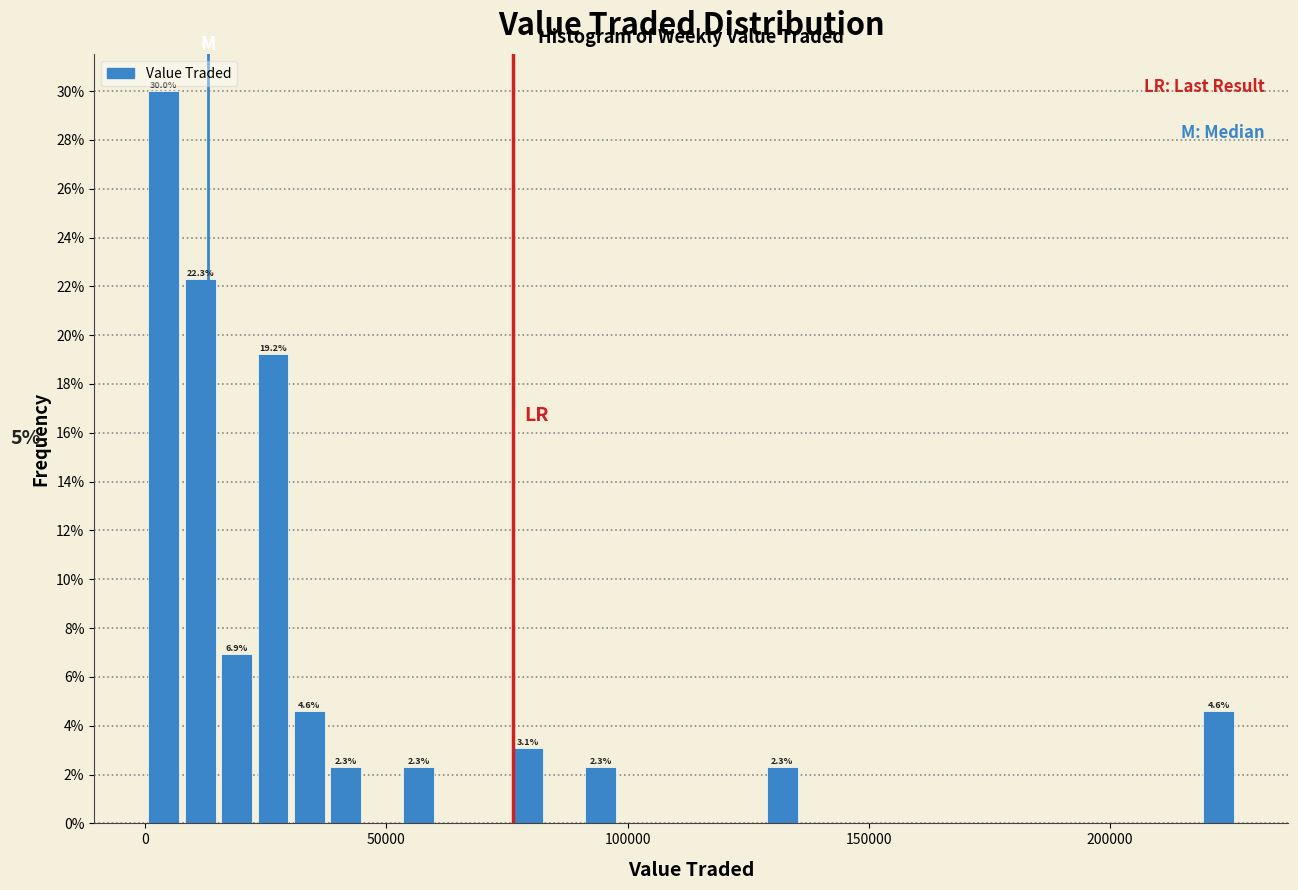

Around what value on the x-axis is the tallest bar? Give the approximate position of its centre, as read against the axis.

5000